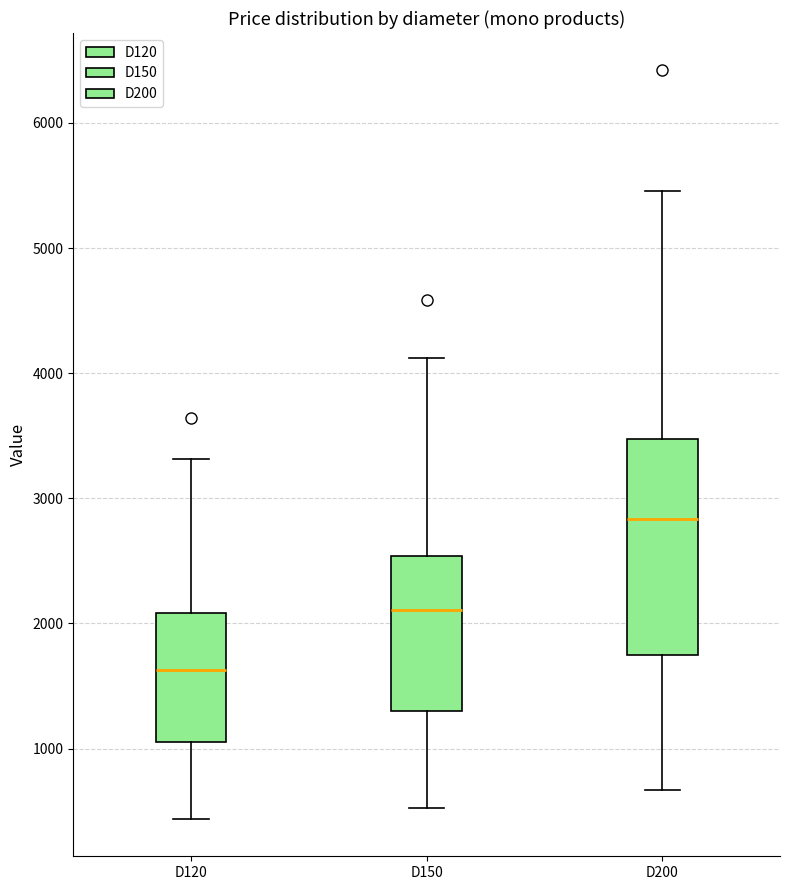

Where is the upper edge of the box for D200 on the y-axis? The values are not printed on the chart, so give them approximately, as read against the axis.

3500